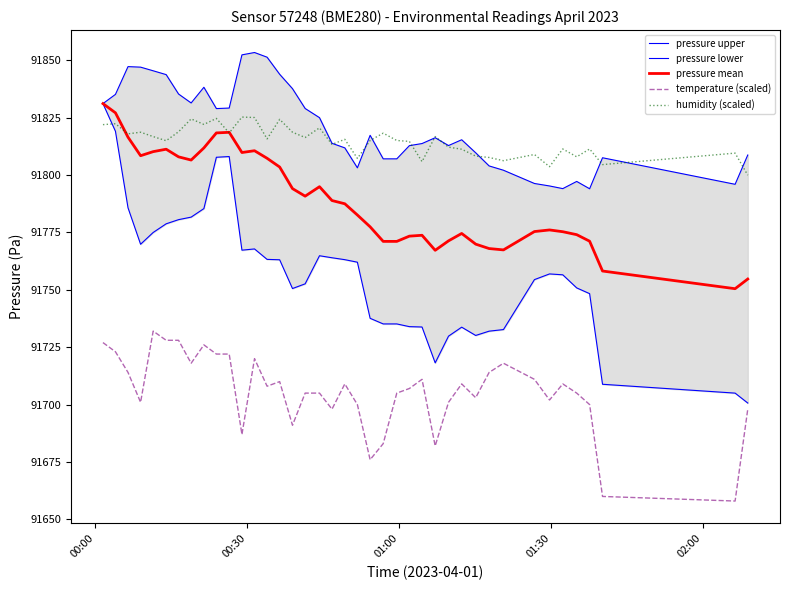

True or false: temperature (scaled) and humidity (scaled) intersect in this chart.

False